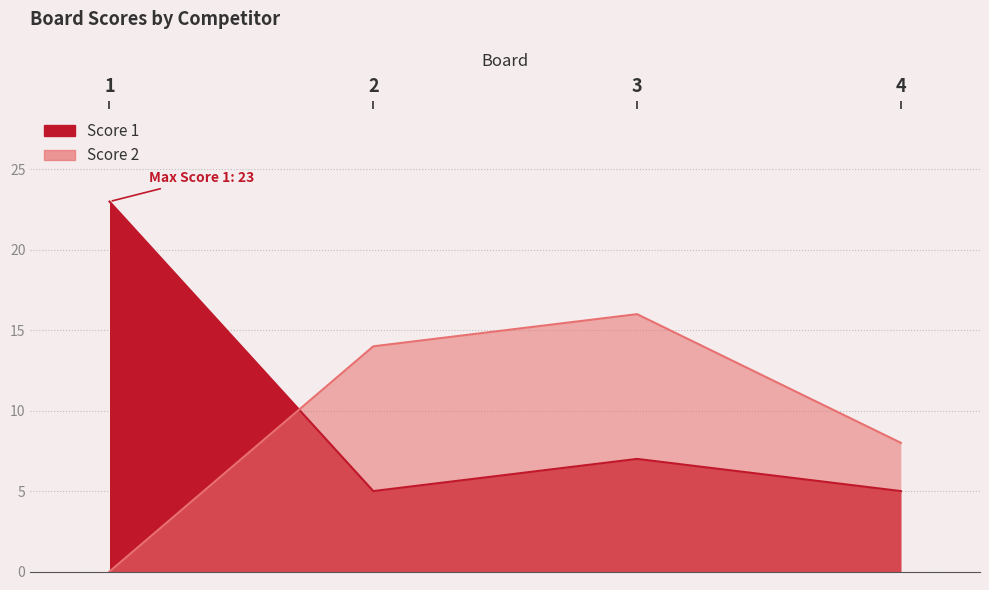

What is the value of the Score 1 point at the 1st from the left?

23